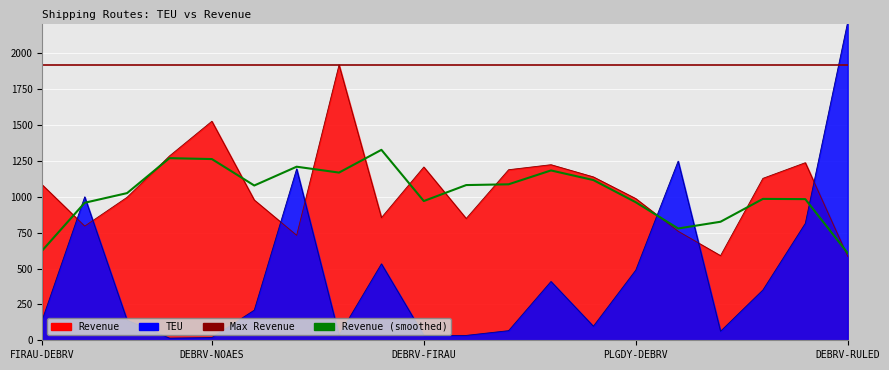

At which category is the sum across all series the highest?

DEBRV-RULED